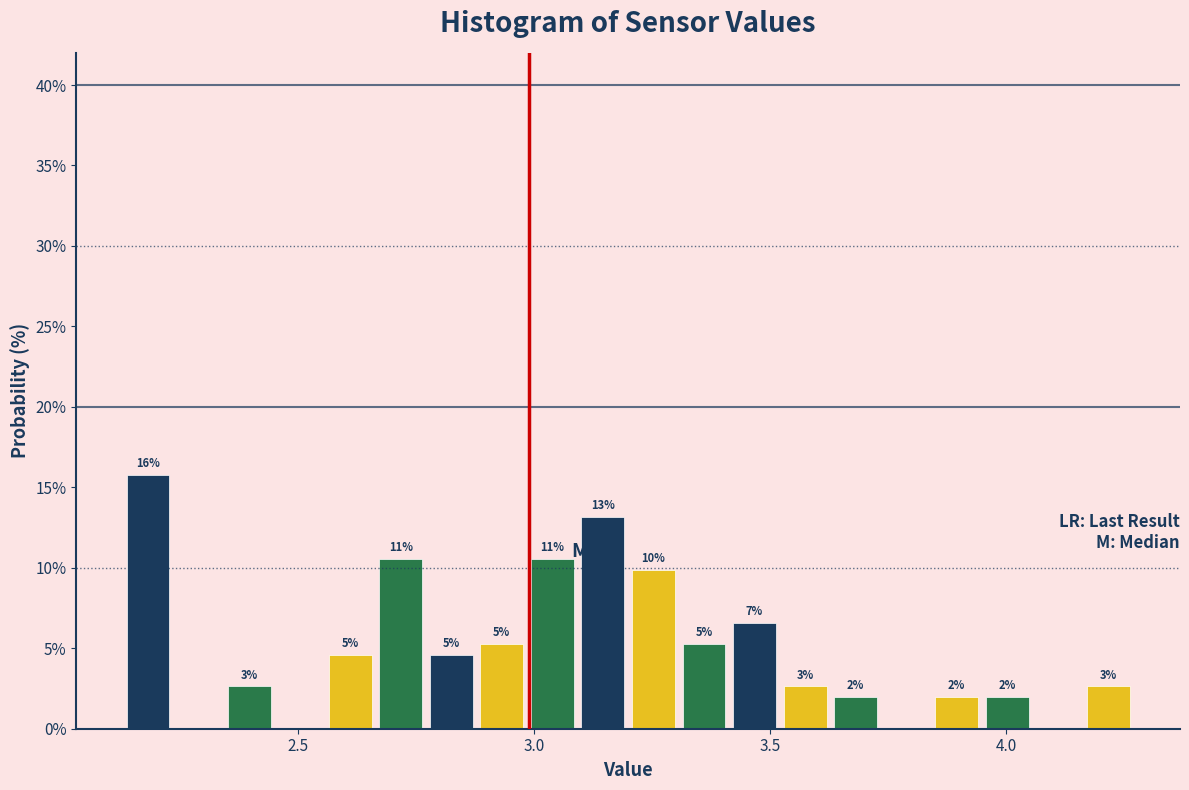

Around what value on the x-axis is the tallest bar? Give the approximate position of its centre, as read against the axis.

2.20